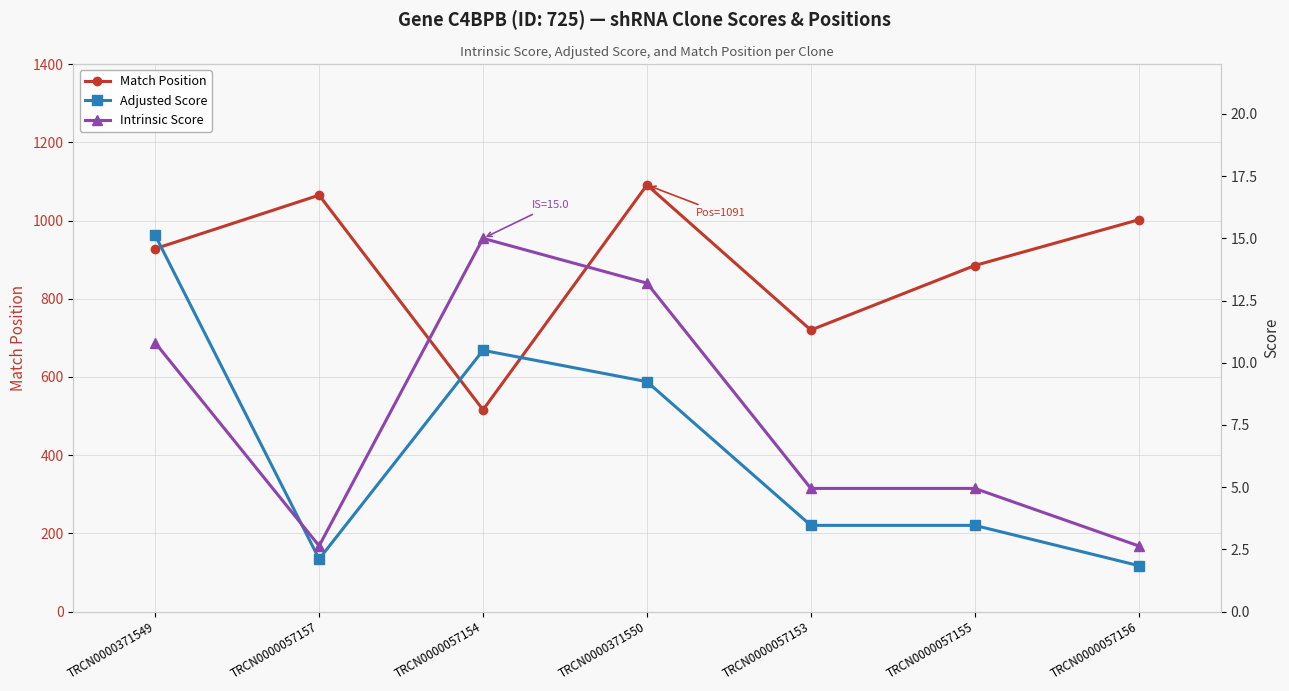

Where is the first local minimum for Match Position?

TRCN0000057154